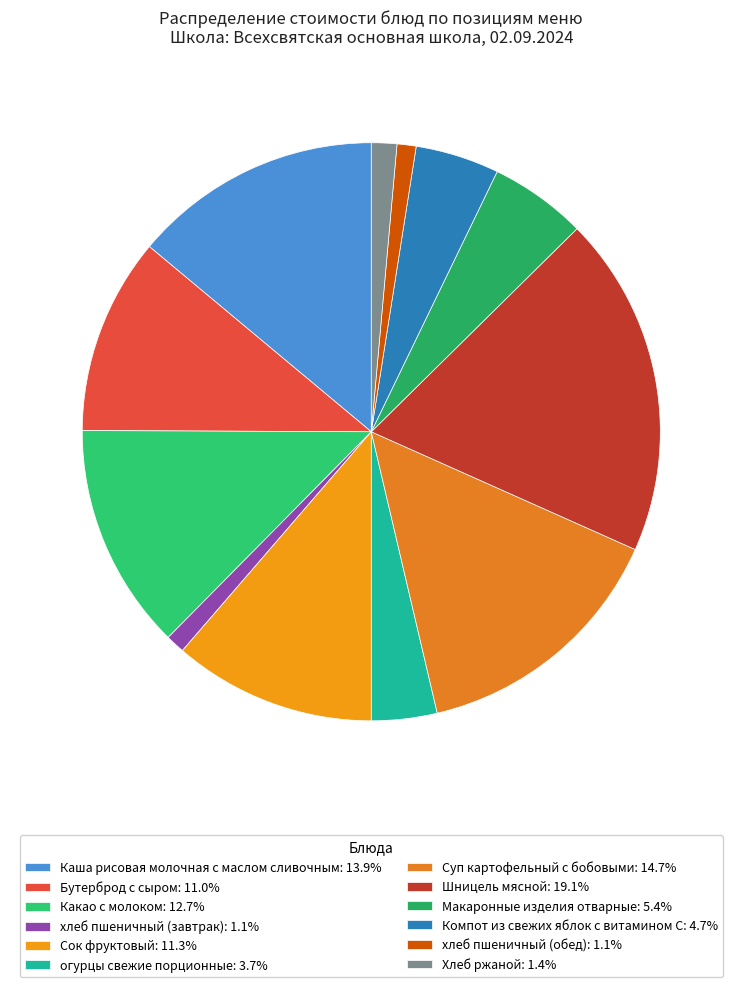

Does огурцы свежие порционные represent more than half of the total?

No